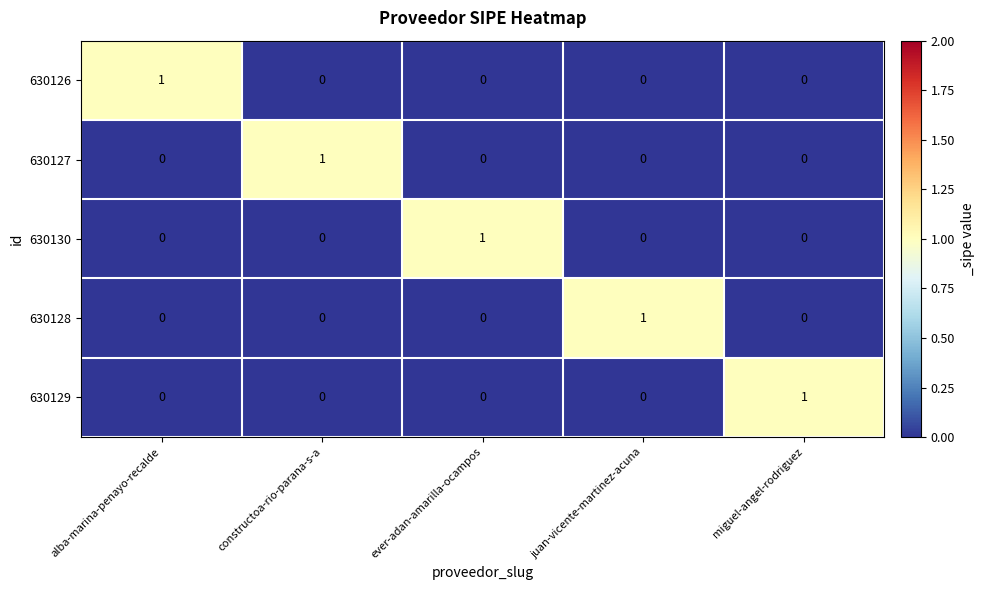

Count the 630128 values in the range 0 to 1.

5